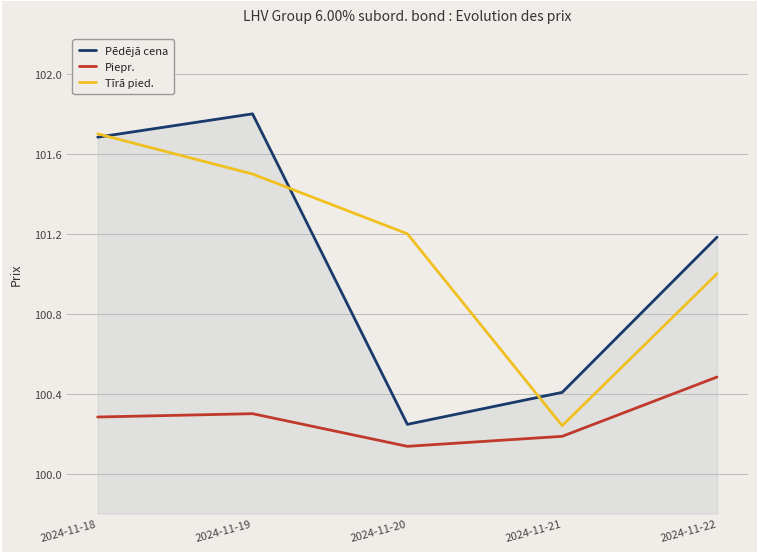

What is the spread (max minus min) of values at 2024-11-18?

1.4